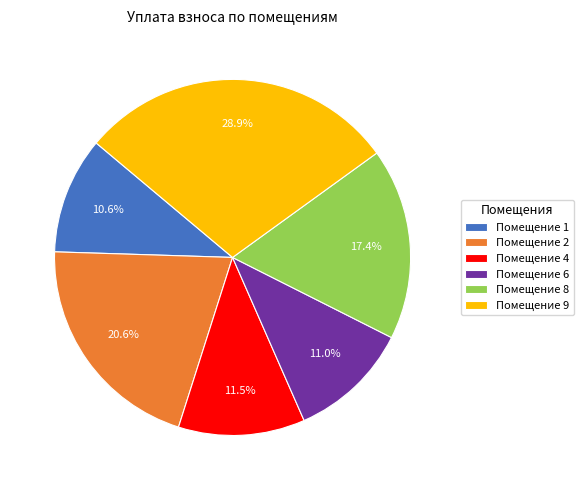

Between Помещение 4 and Помещение 9, which is larger?

Помещение 9